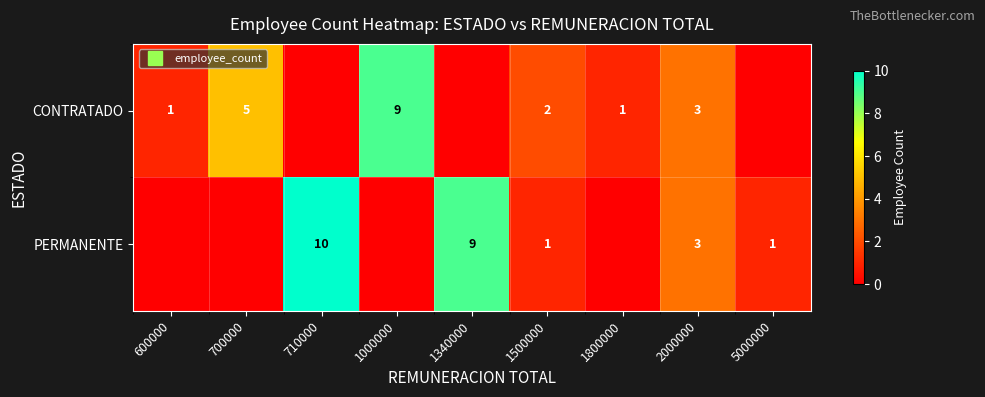

The value of CONTRATADO at 700000 is 8. True or false?

False